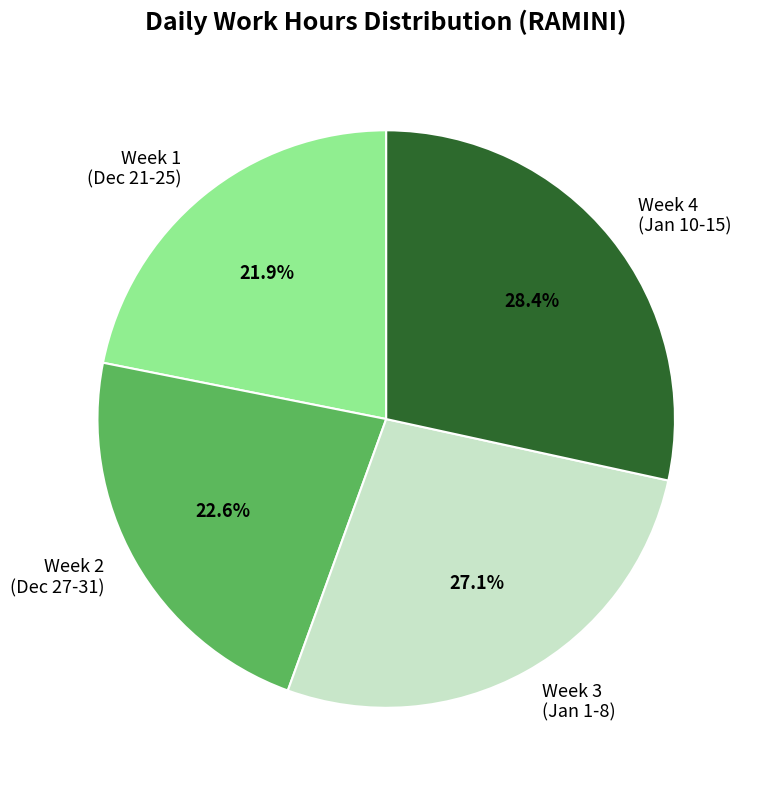

Which slice is the smallest?

Week 1 (Dec 21-25)